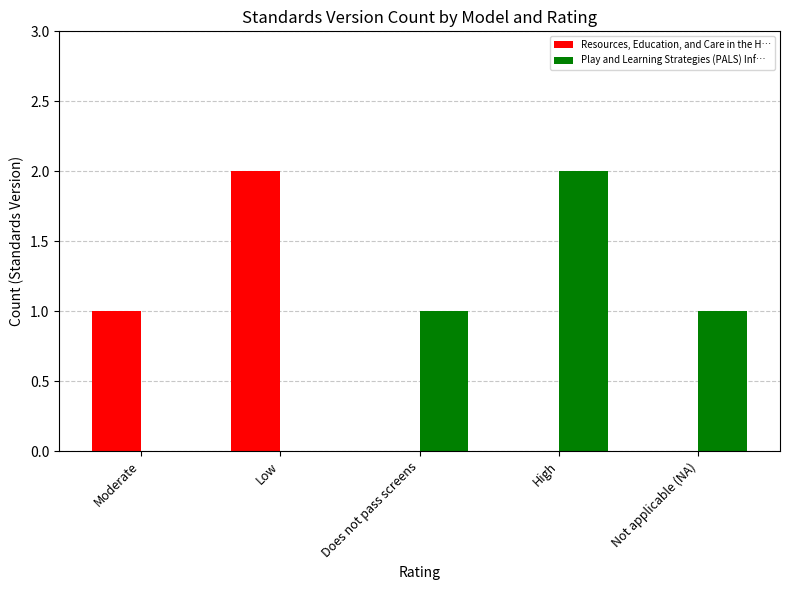

True or false: Resources, Education, and Care in the H… has a value of 1 at High.

False